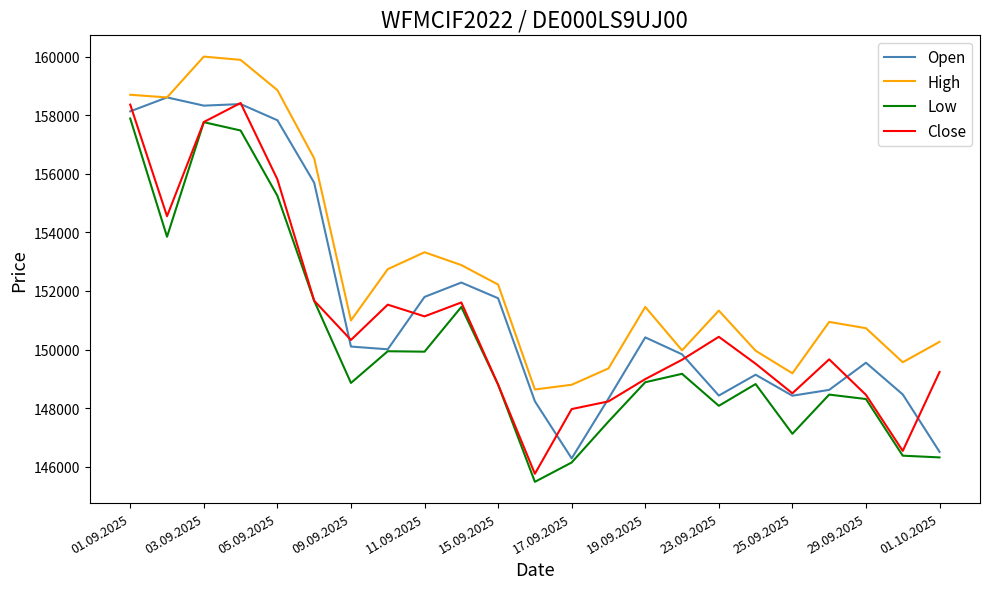

What is the maximum value for High?

160004